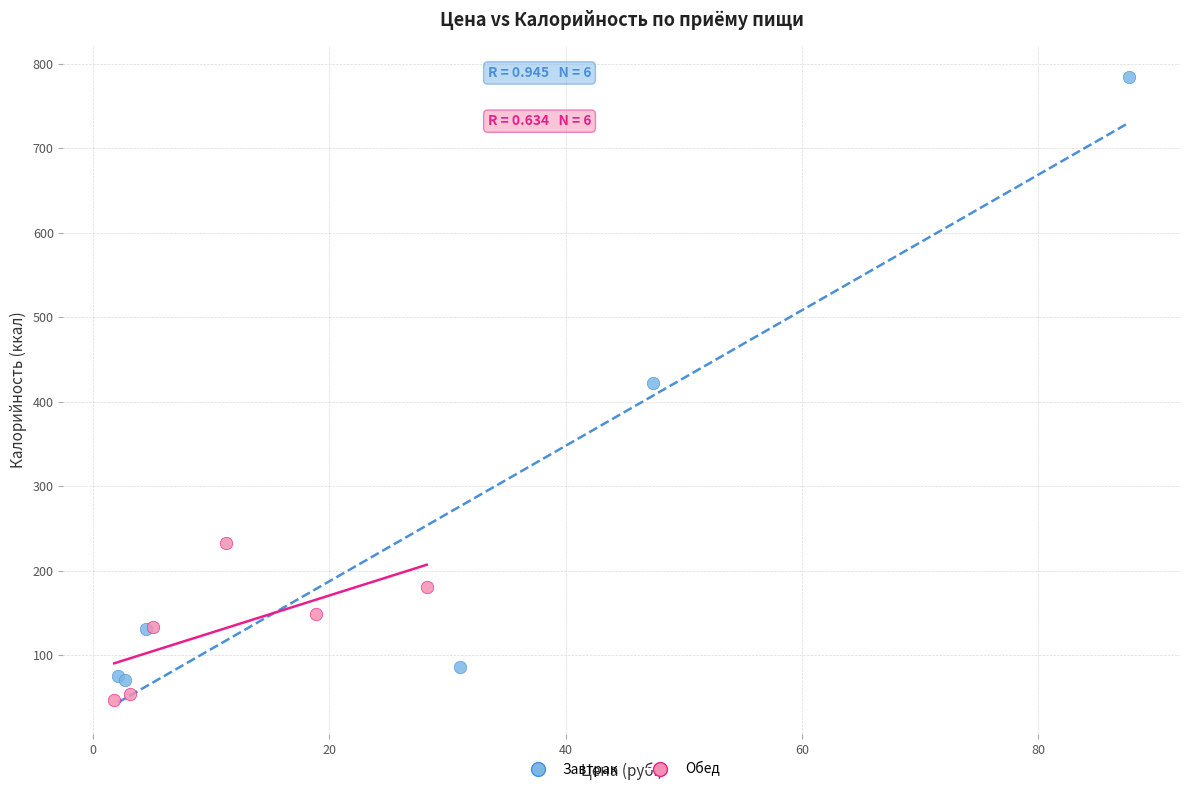

Which series contains the highest Y value?

Завтрак